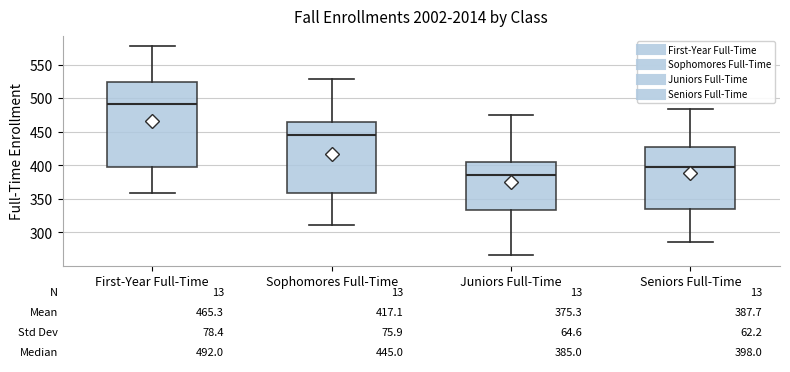

Which box is the tallest, from its lower edge to its upper edge?

First-Year Full-Time